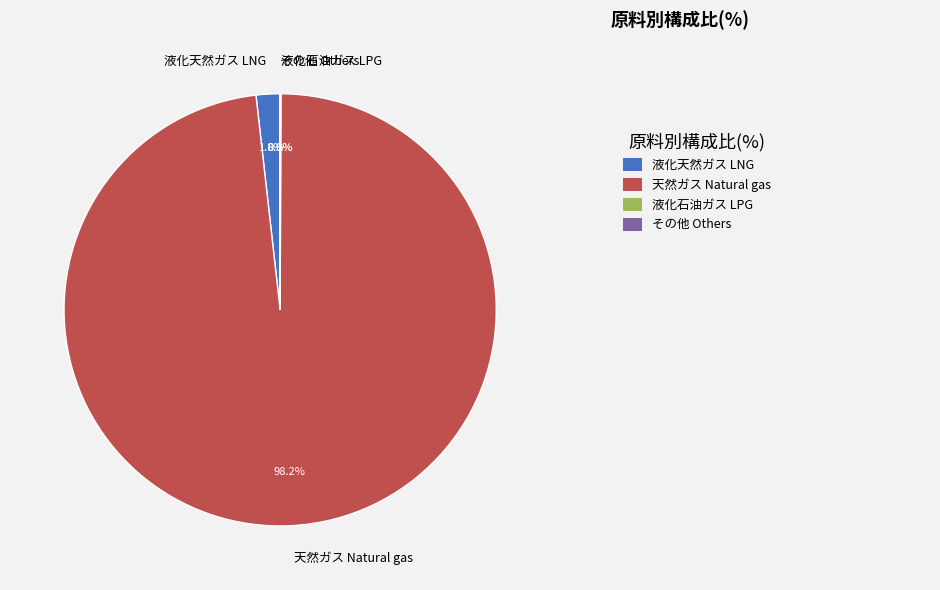

Which slice is the largest?

天然ガス Natural gas